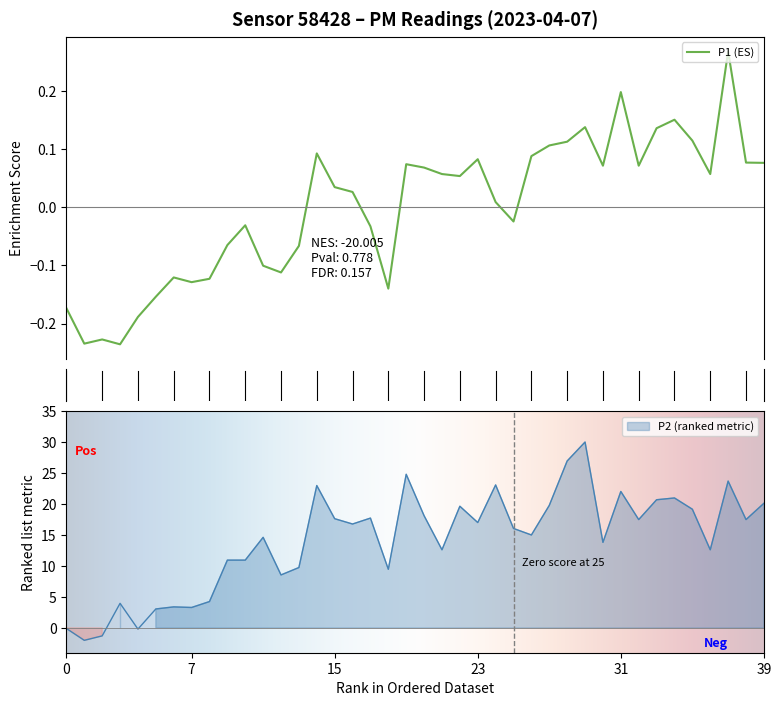

Is this an area chart (filled region under the line)?

No